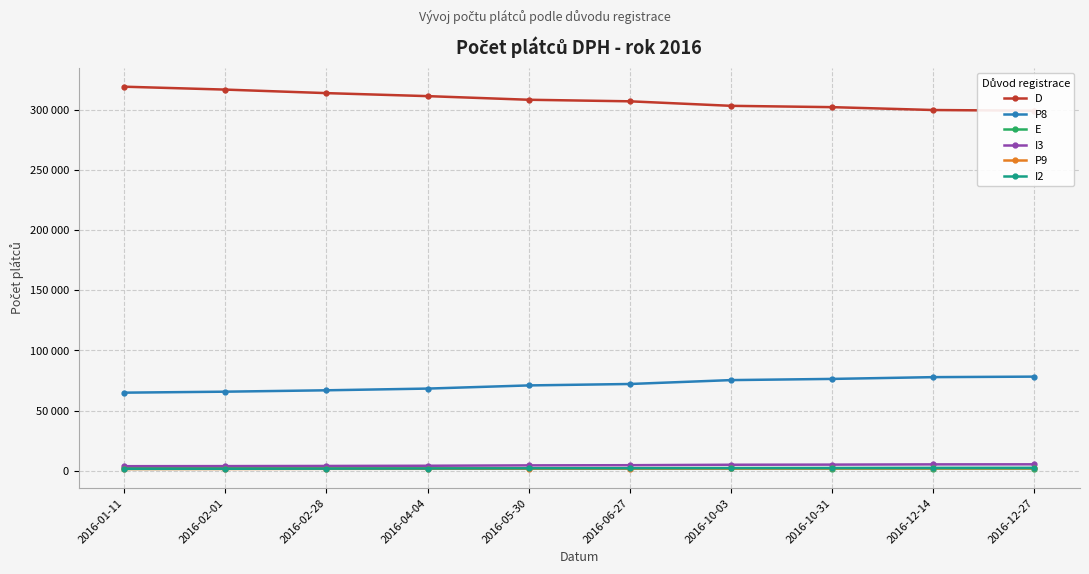

How many lines are shown in the chart?

6